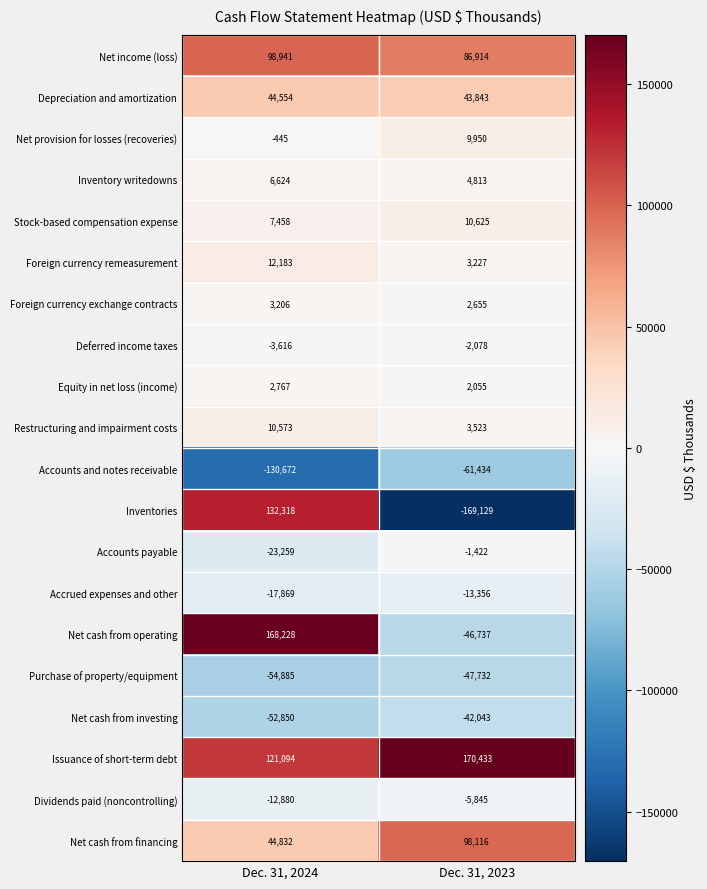

What is the sum of the Depreciation and amortization values at Dec. 31, 2023 and Dec. 31, 2024?

88397